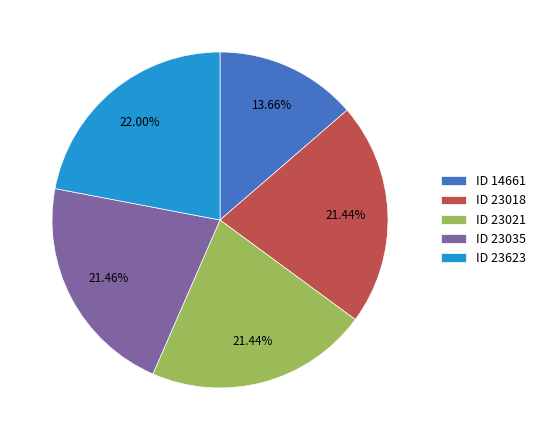

What is the ratio of the value at ID 23623 to the value at ID 14661?

1.6